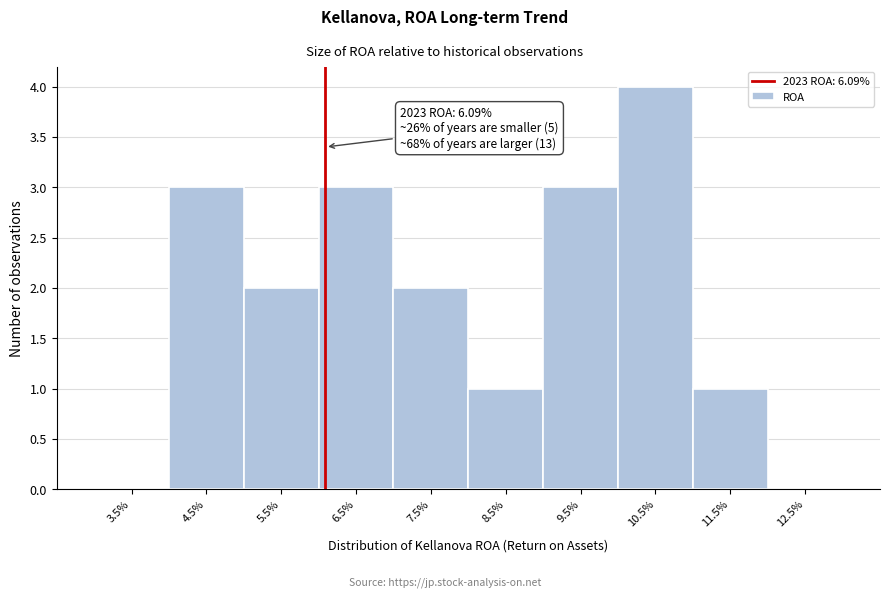

Reading left to right, extract all data points from this chart.

3.5%=0	4.5%=3	5.5%=2	6.5%=3	7.5%=2	8.5%=1	9.5%=3	10.5%=4	11.5%=1	12.5%=0